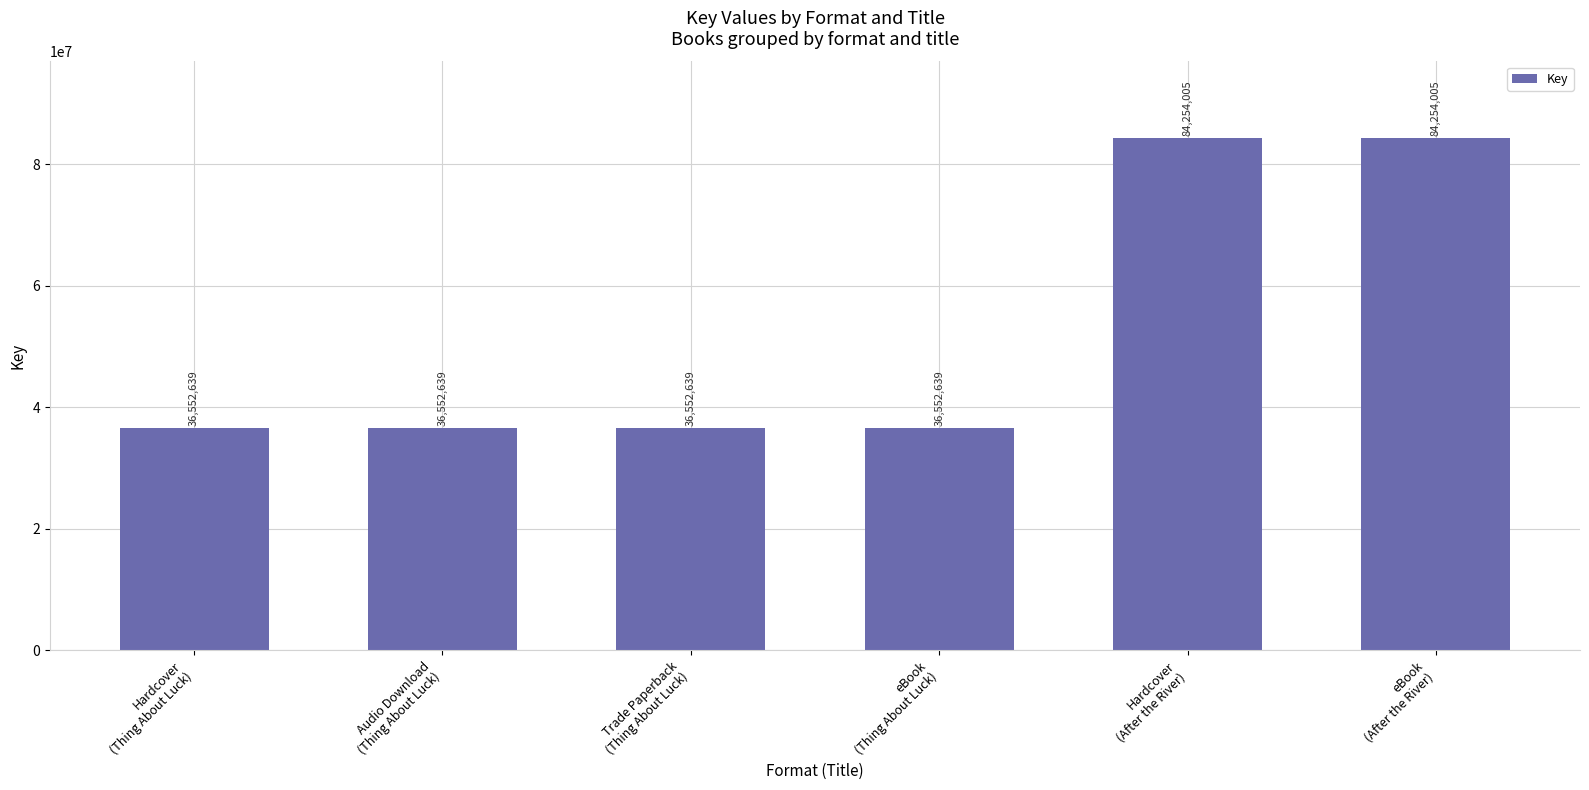

Between Hardcover
(Thing About Luck) and Hardcover
(After the River), which is larger?

Hardcover
(After the River)